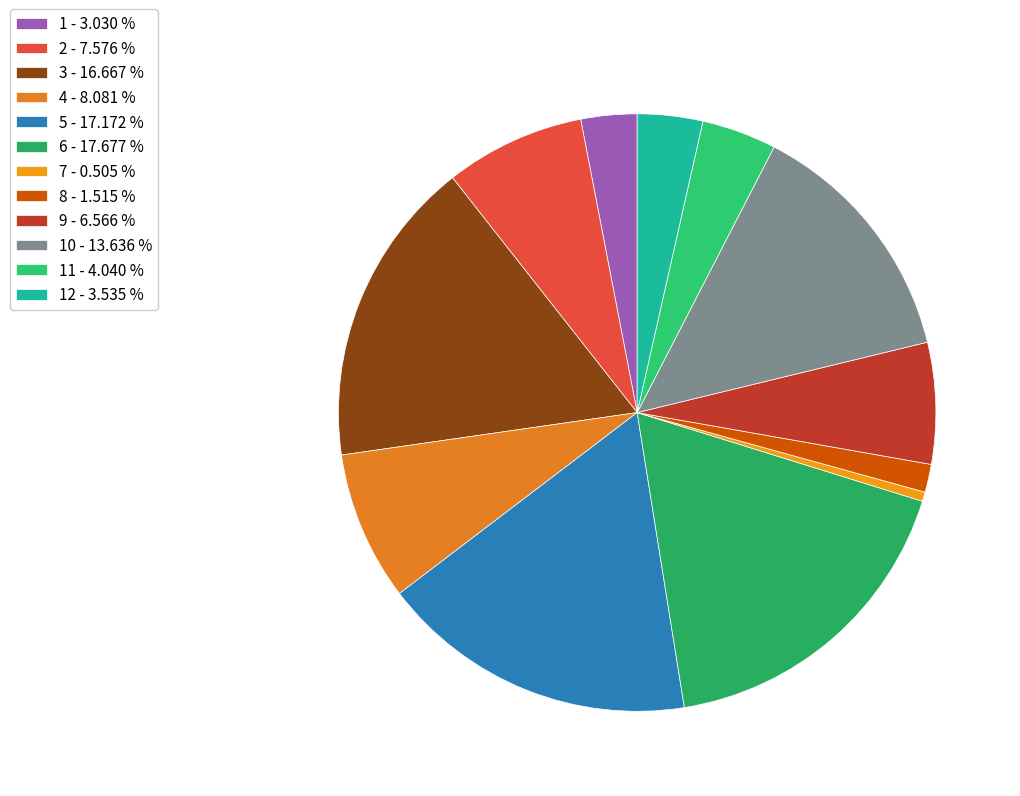

Count the number of slices in the pie.

12